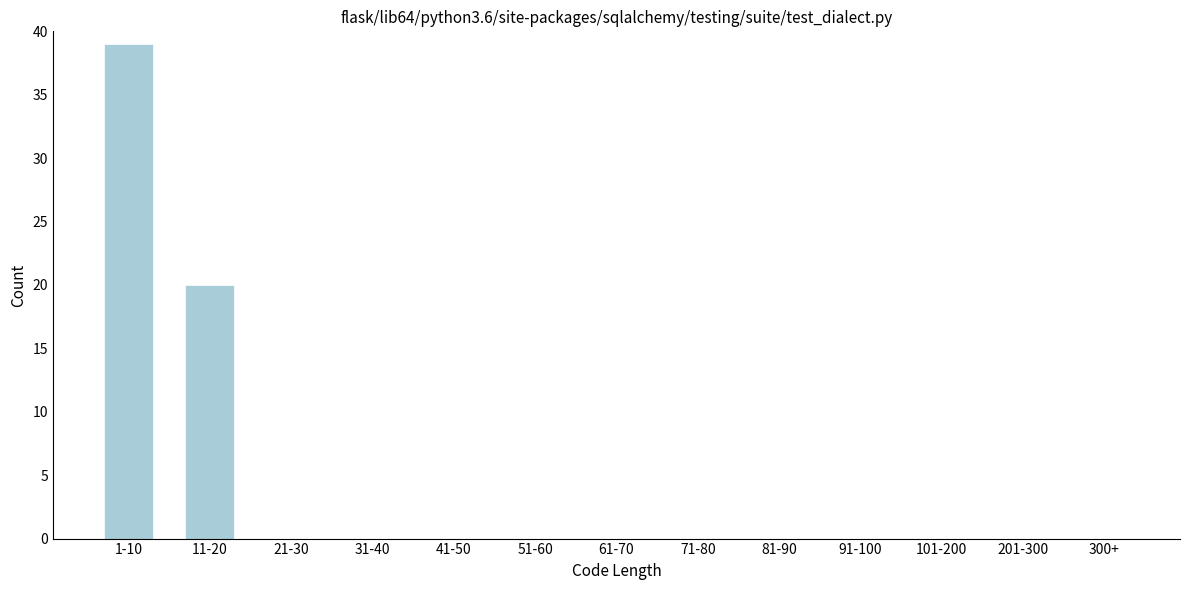

Reading left to right, transcribe all the data shown in this chart.

1-10=39	11-20=20	21-30=0	31-40=0	41-50=0	51-60=0	61-70=0	71-80=0	81-90=0	91-100=0	101-200=0	201-300=0	300+=0